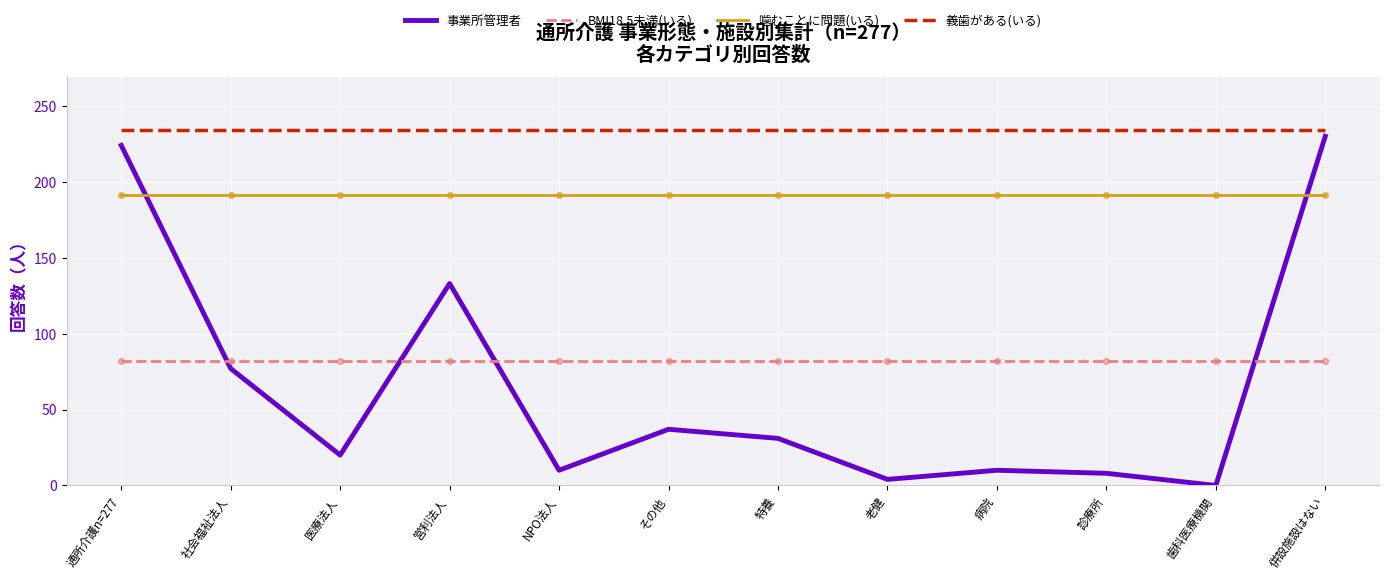

What is the total value across all series at 医療法人?

527